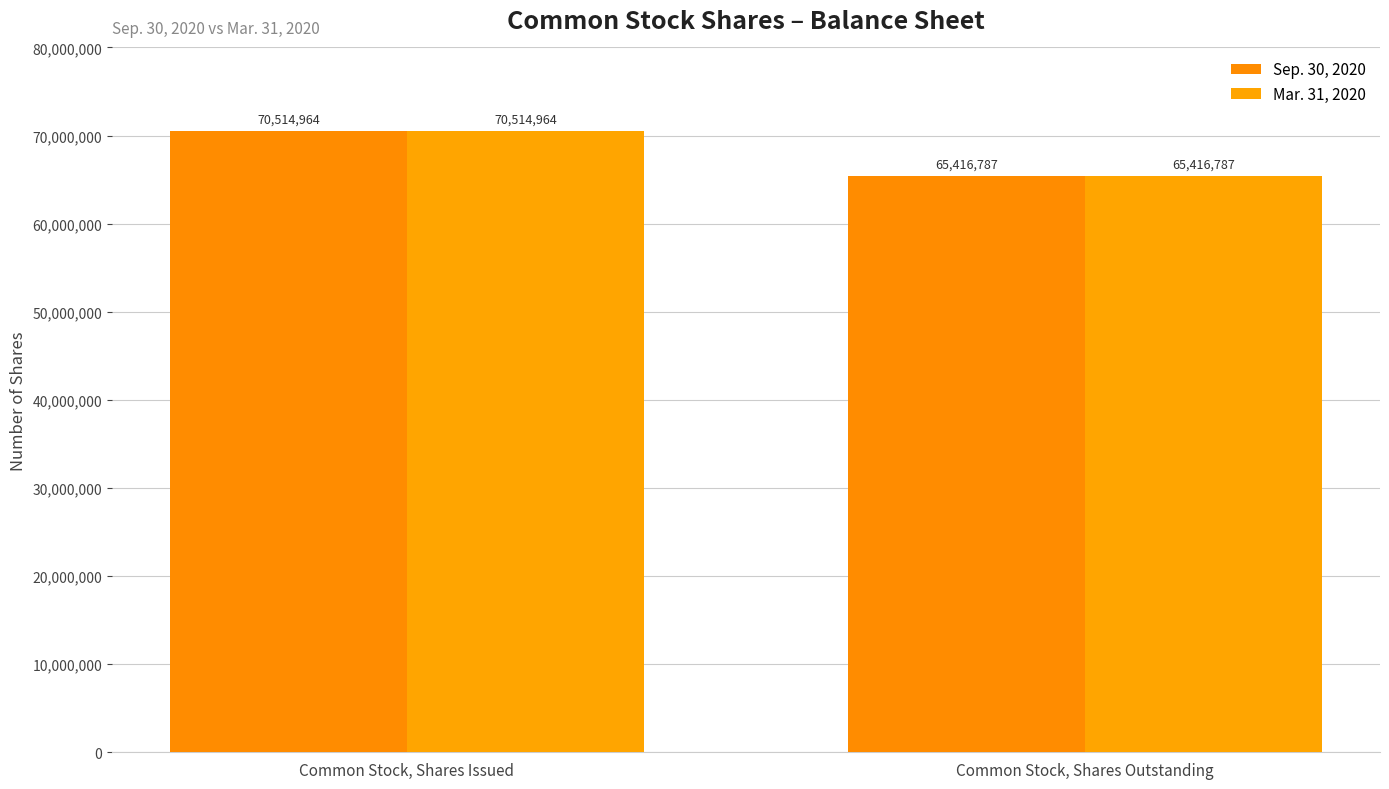

What is the difference between the maximum and minimum values in the Sep. 30, 2020 series?

5098177